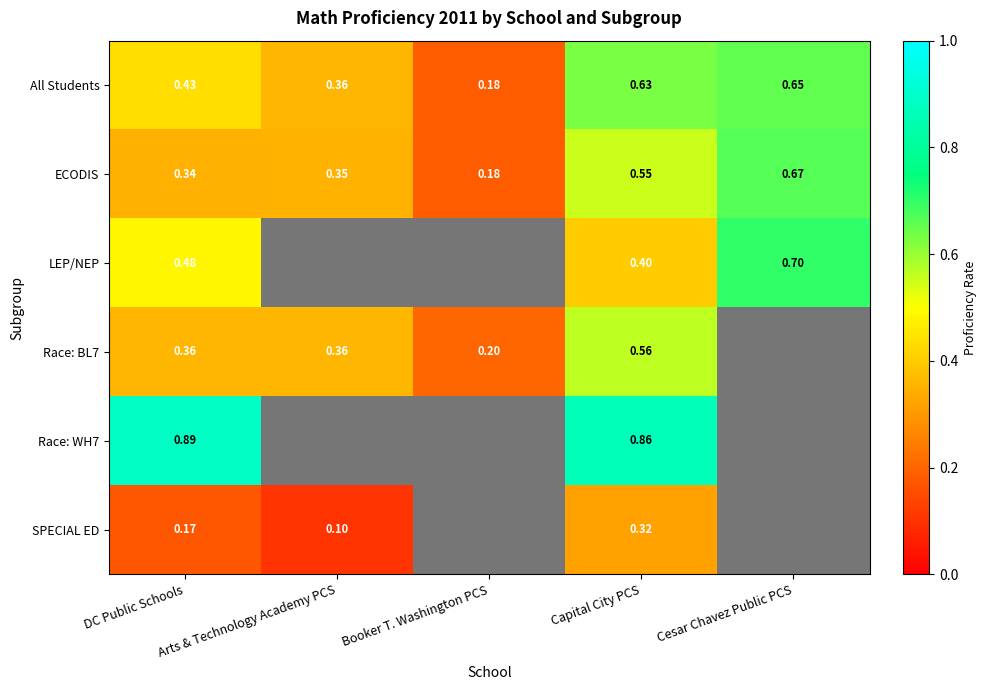

What is the smallest value displayed?

0.1